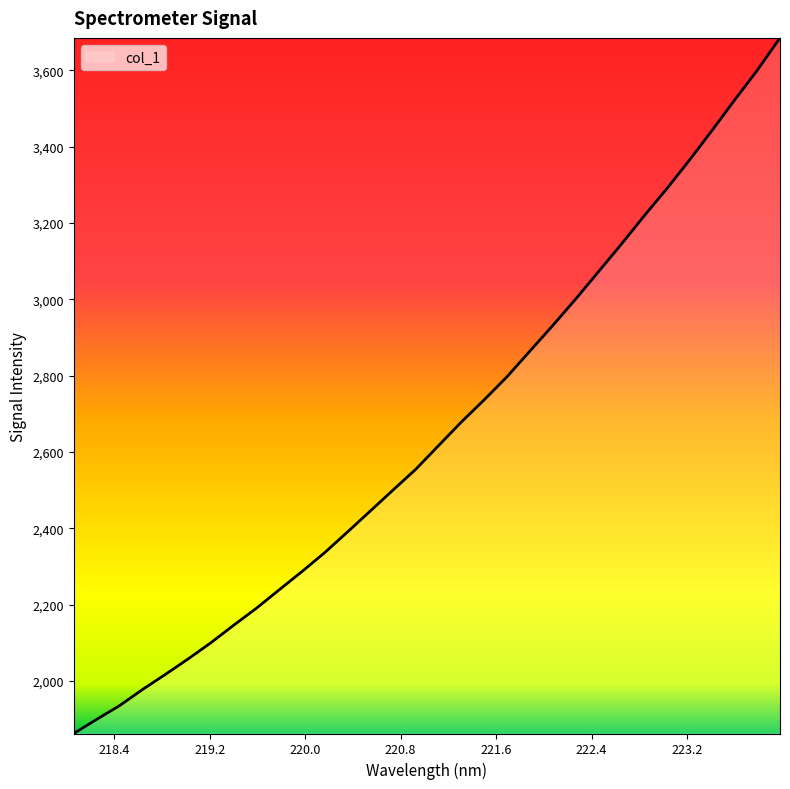

What is the difference between the maximum and minimum values?

1822.2